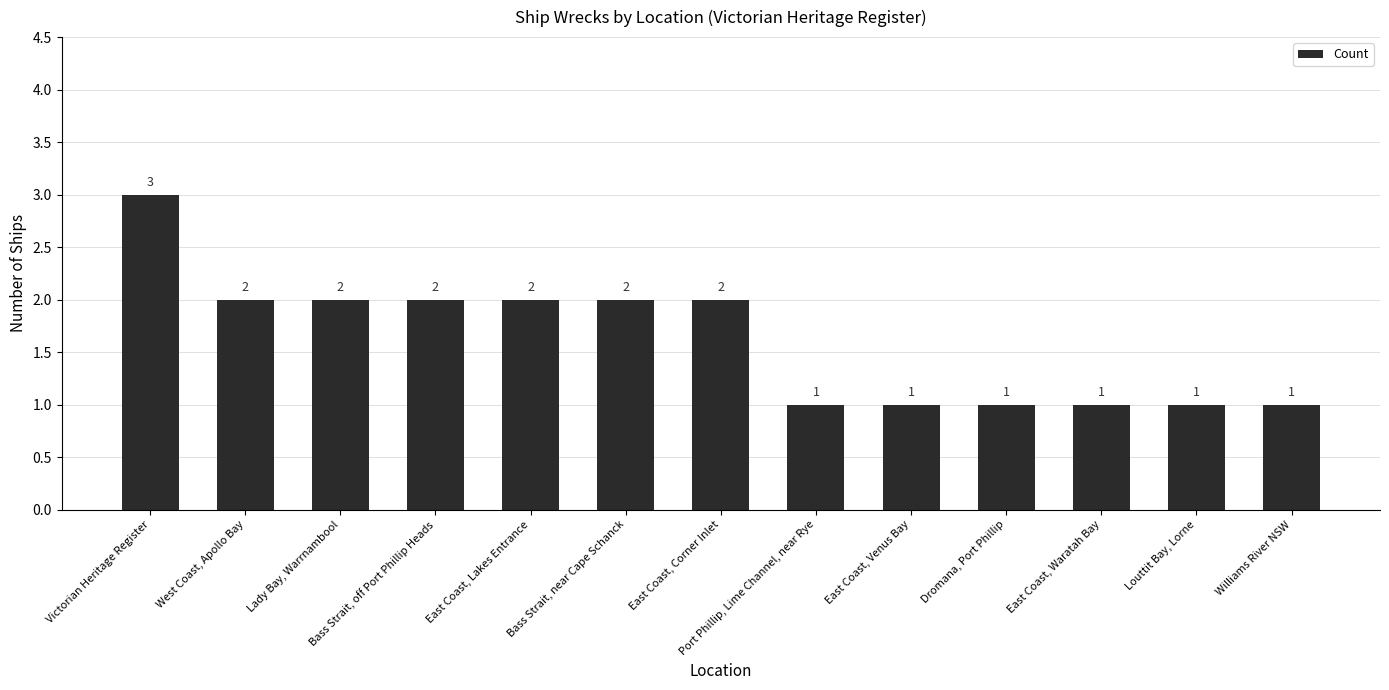

Where does the data first go above 2?

Victorian Heritage Register